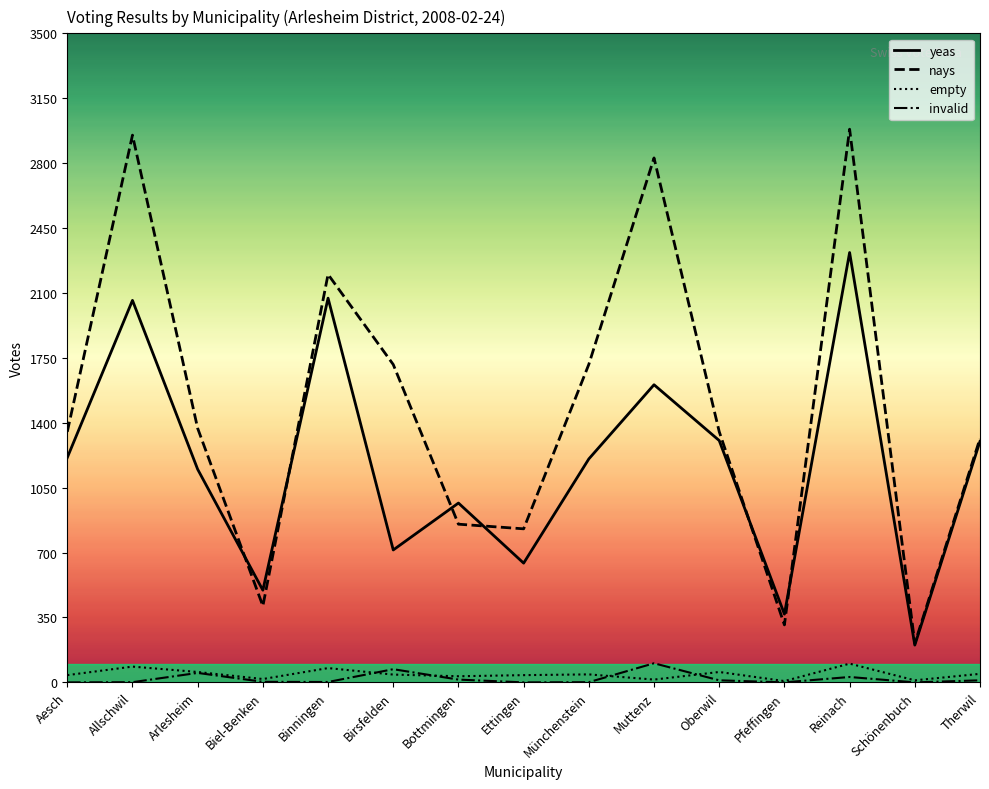

At how many categories does at least one series exceed 2288?

3